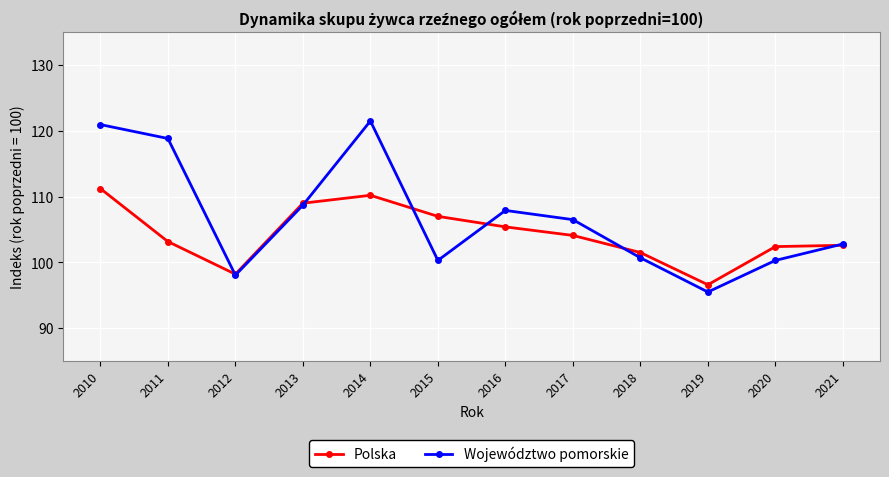

What is the total value across all series at 2010?

232.2